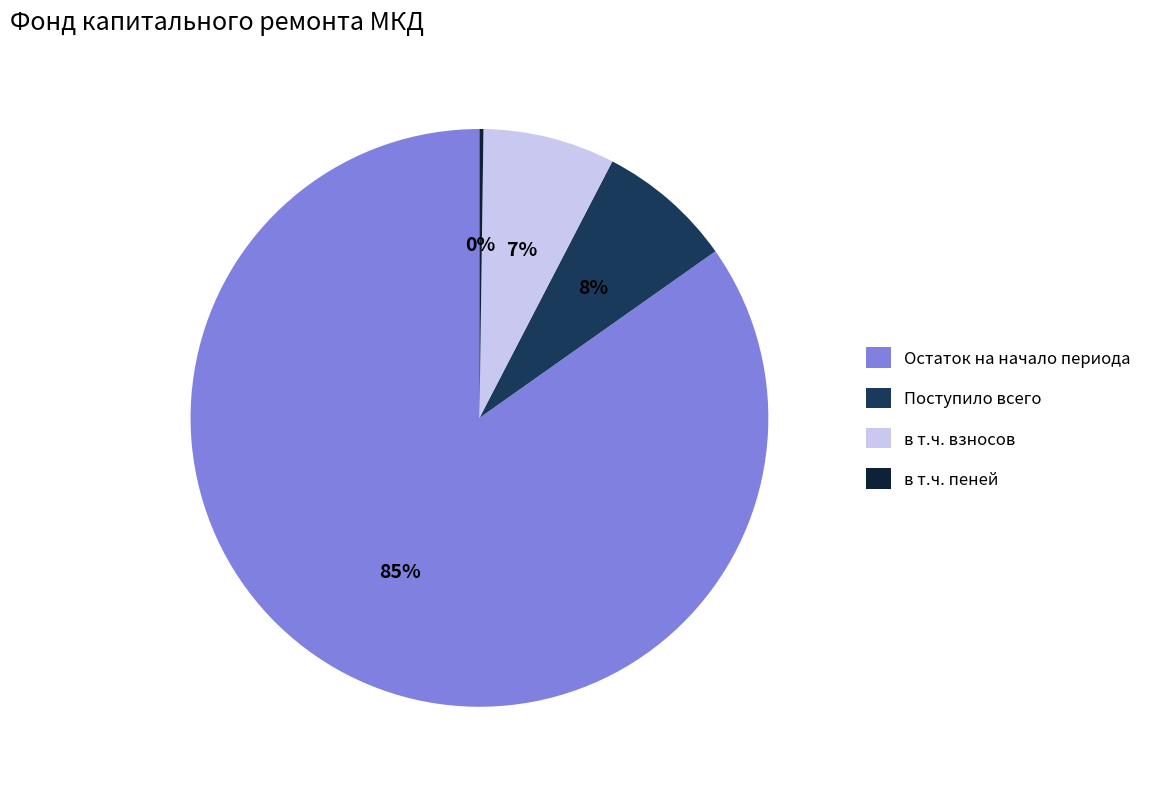

To the nearest percent, what percentage of the pie is в т.ч. взносов?

7%